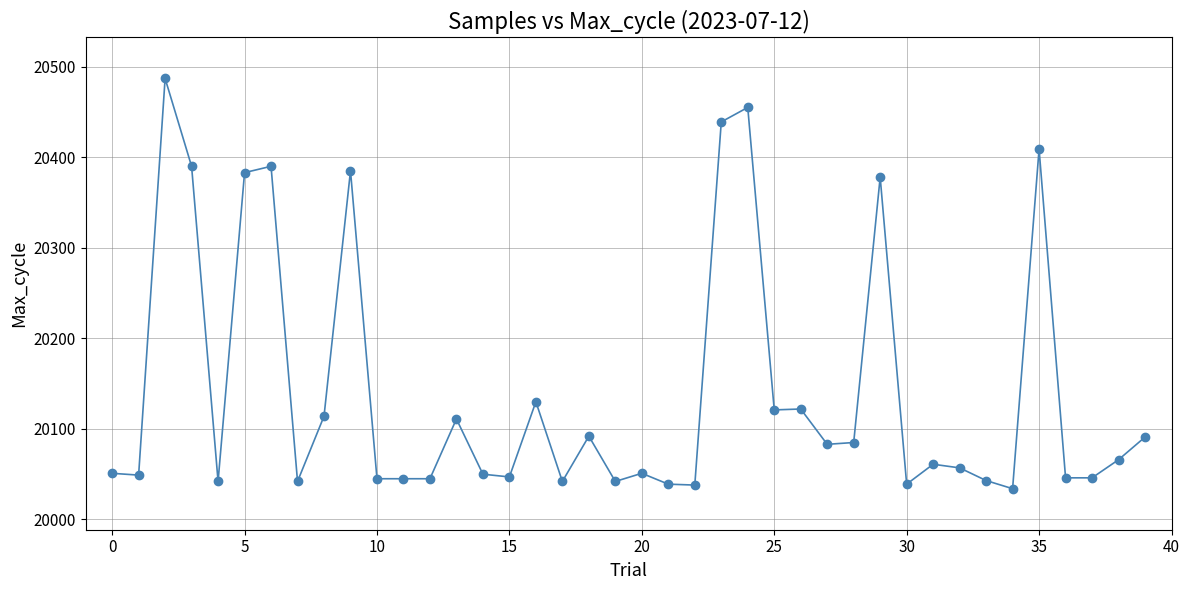

What is the value of the 10th point from the left?

20385